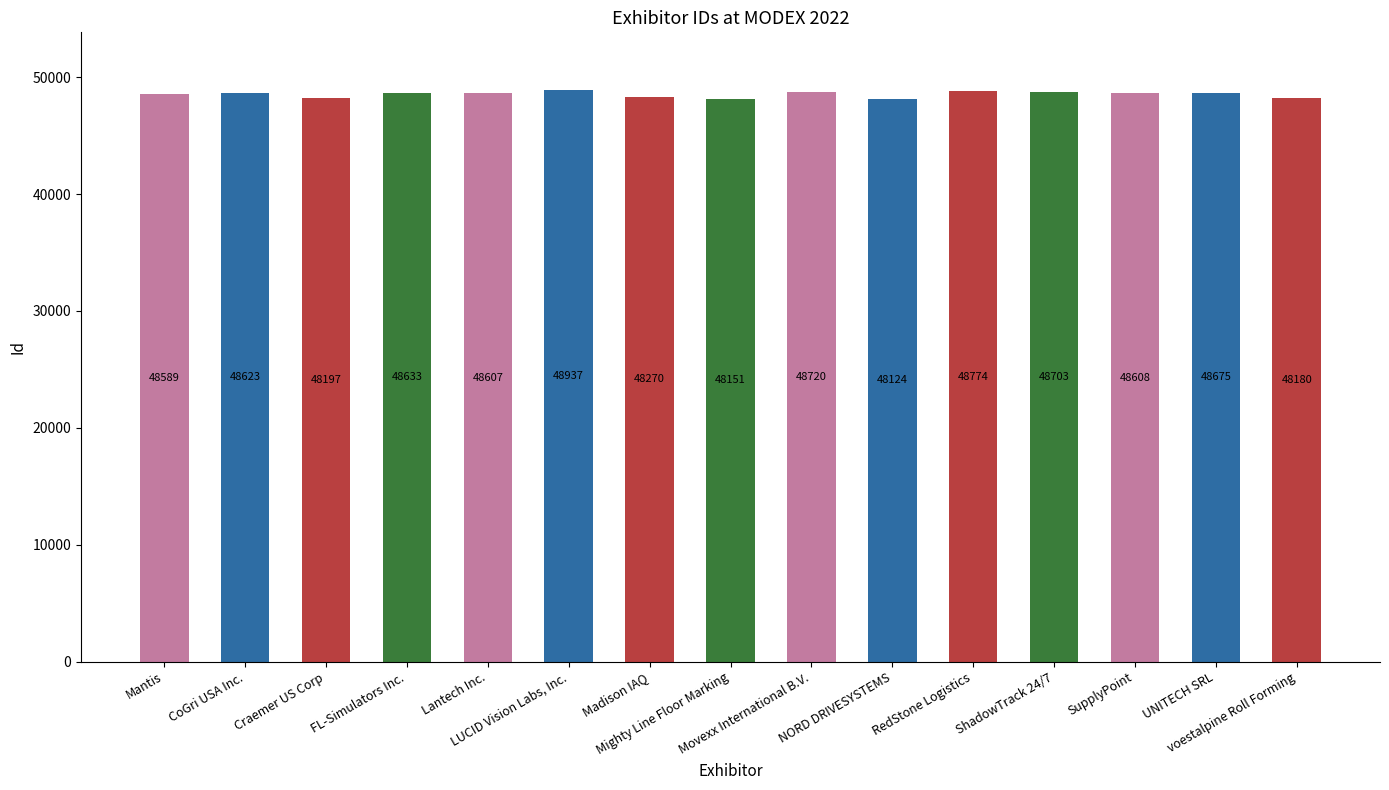

Where does the data first go above 48608?

CoGri USA Inc.